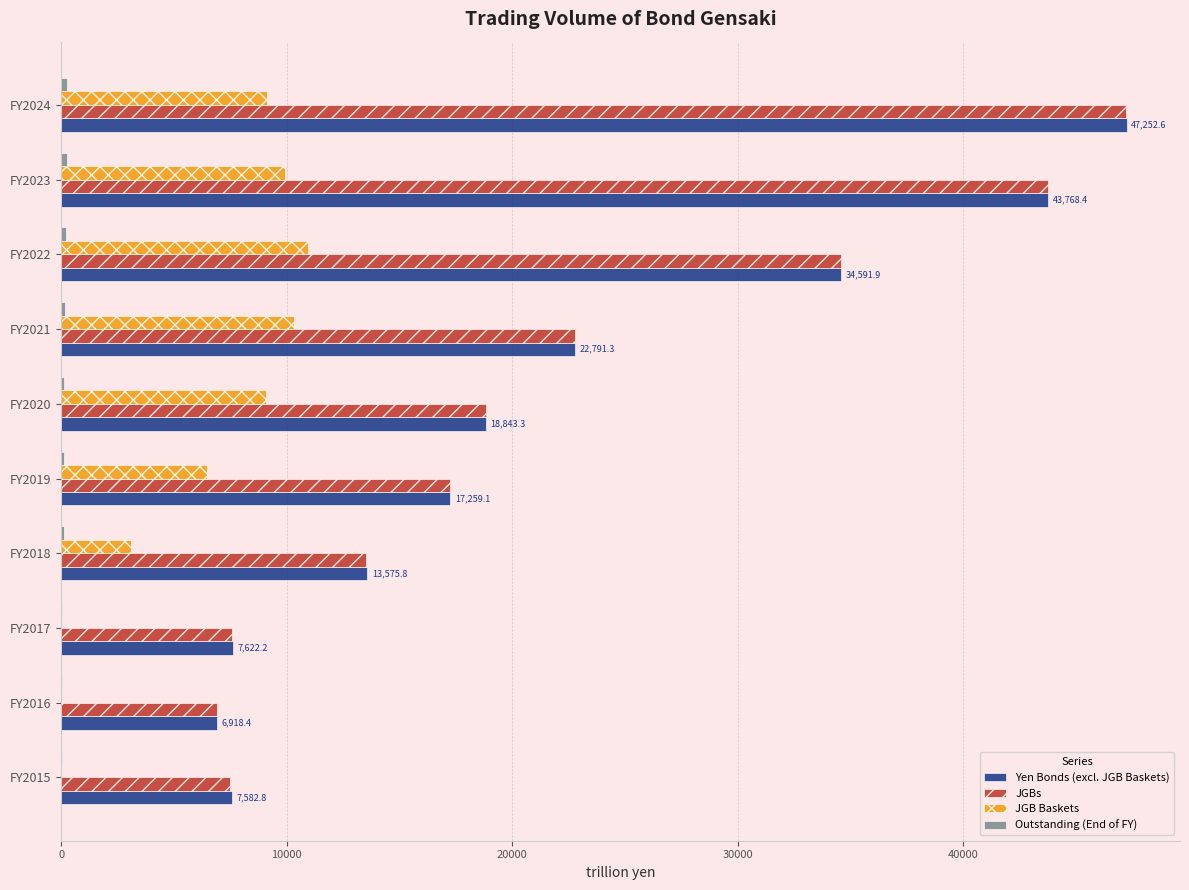

The value of JGBs at FY2016 is 10756.1. True or false?

False